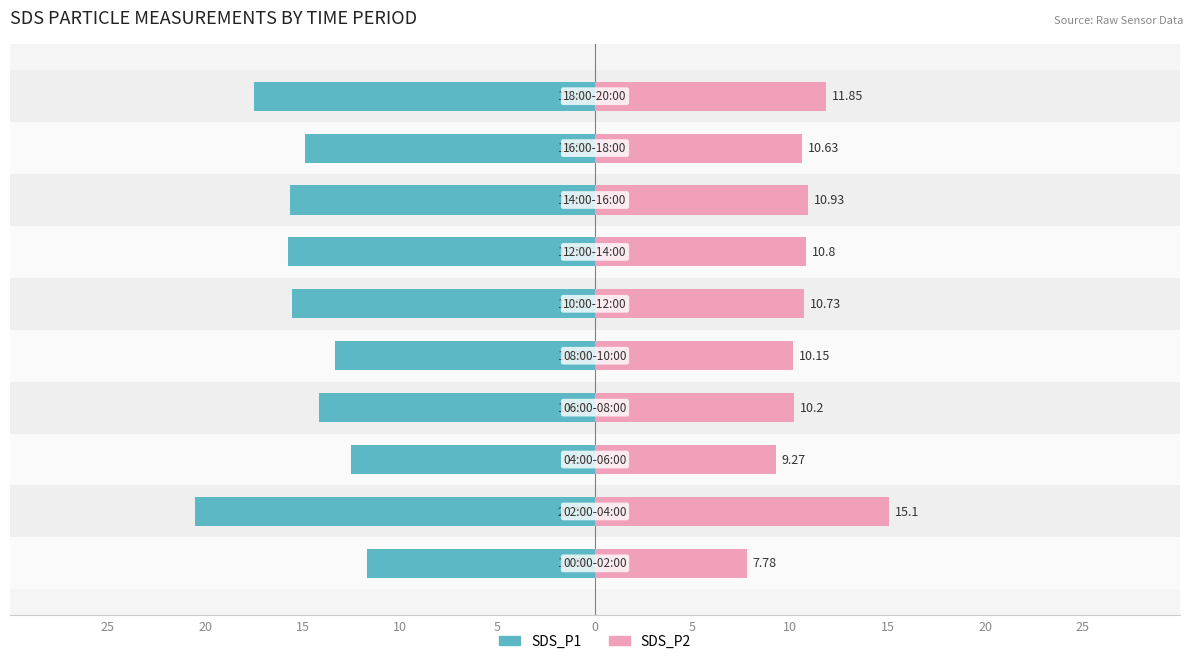

What is the difference between the SDS_P1 values at 20 and 15?

5.7